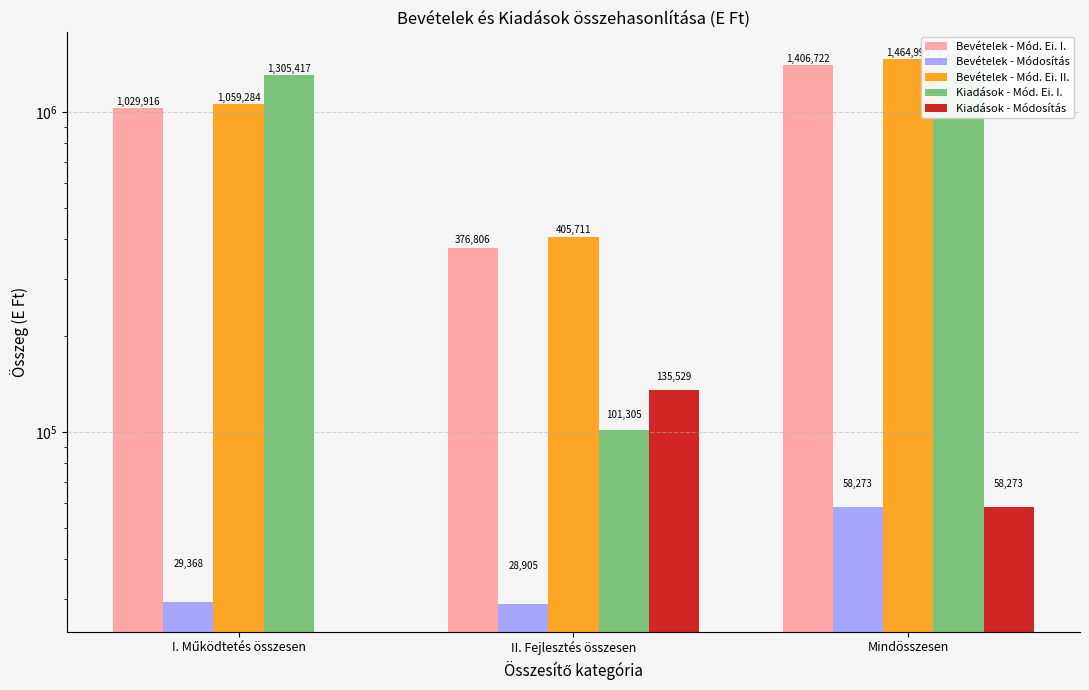

At which label does Bevételek - Módosítás first exceed 29368?

Mindösszesen